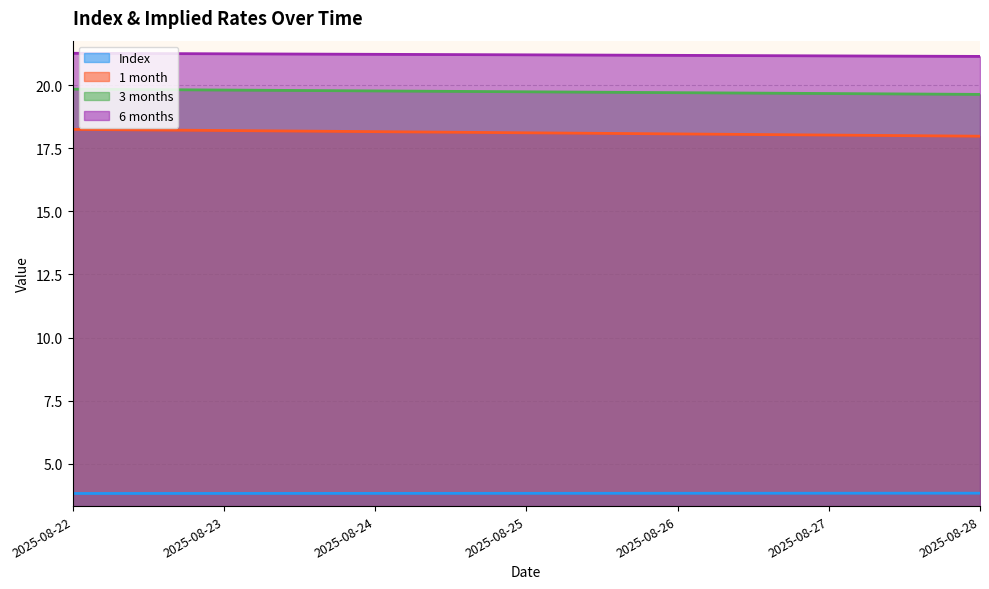

What is the value of the Index point at the 6th from the left?

3.8